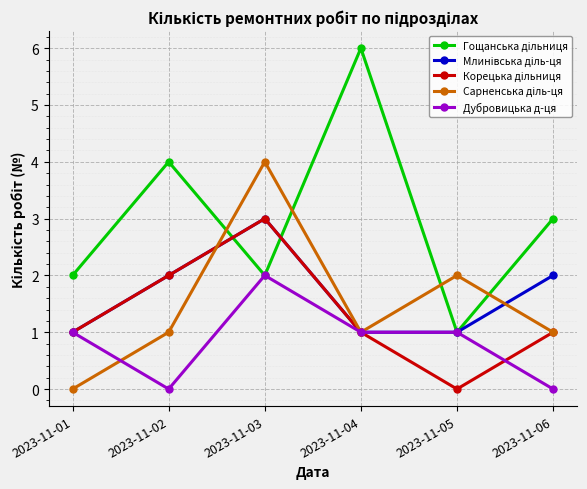

What is the total value across all series at 2023-11-03?

14